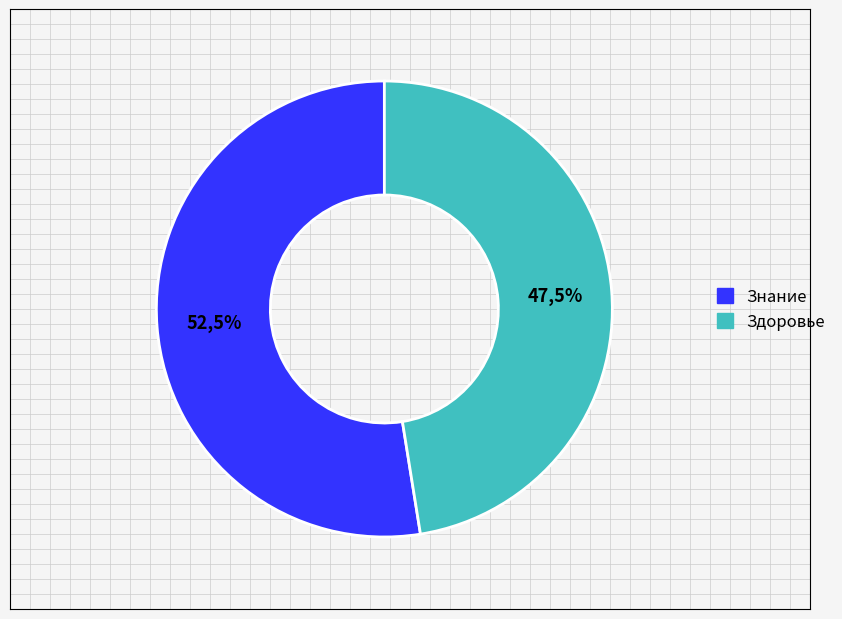

Count the number of slices in the pie.

2